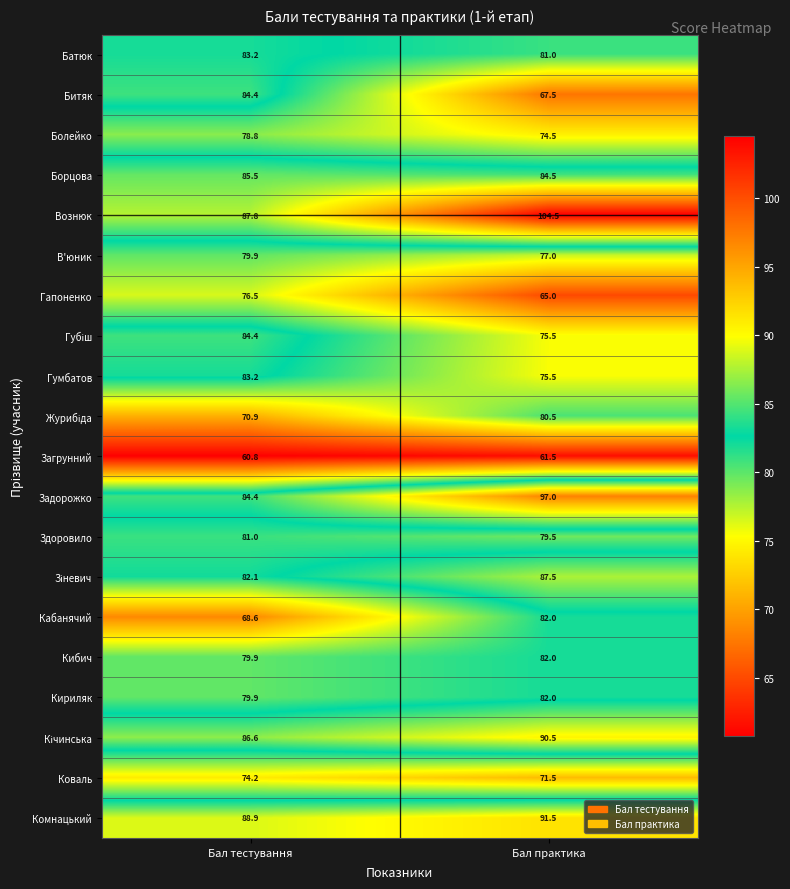

Which series has the widest spread of values?

Битяк